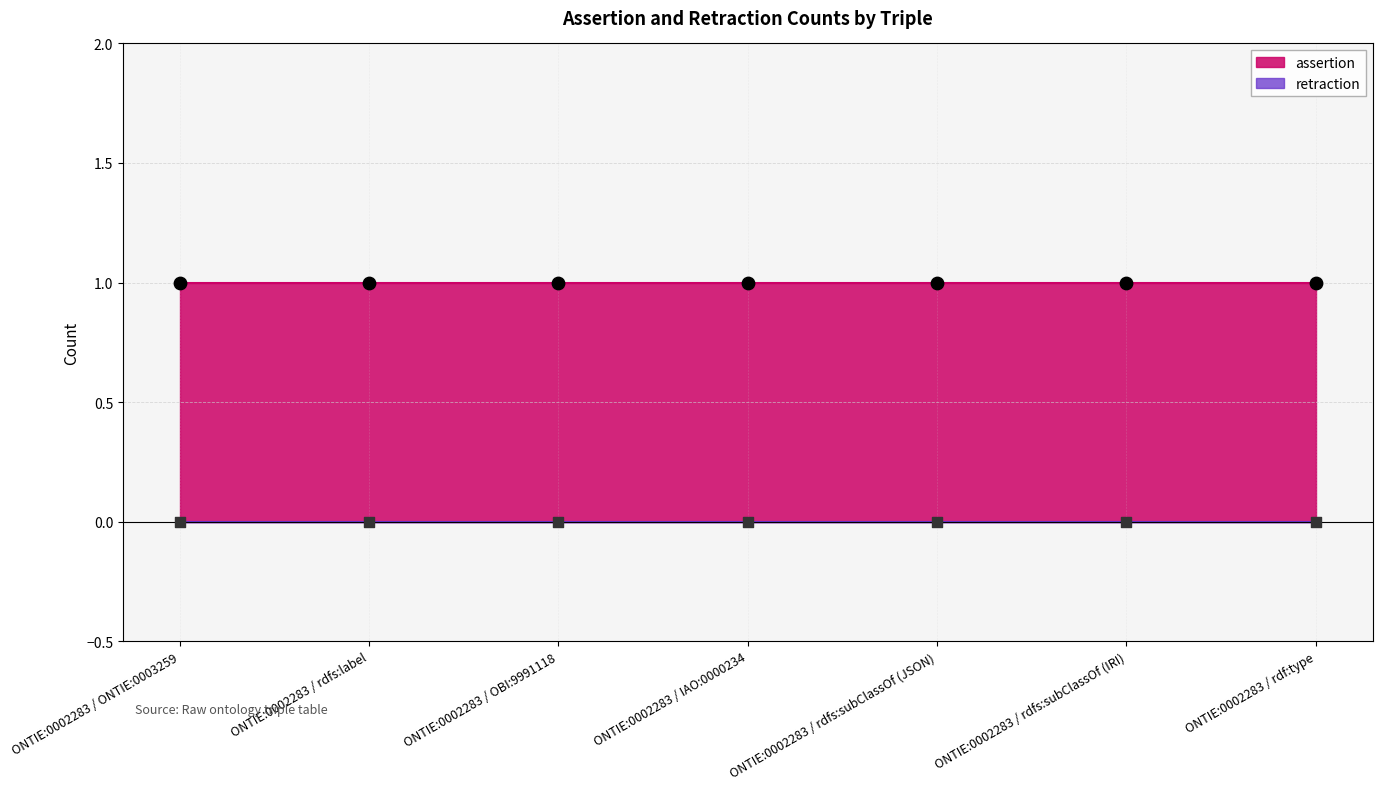

Which series contains the lowest Y value?

retraction